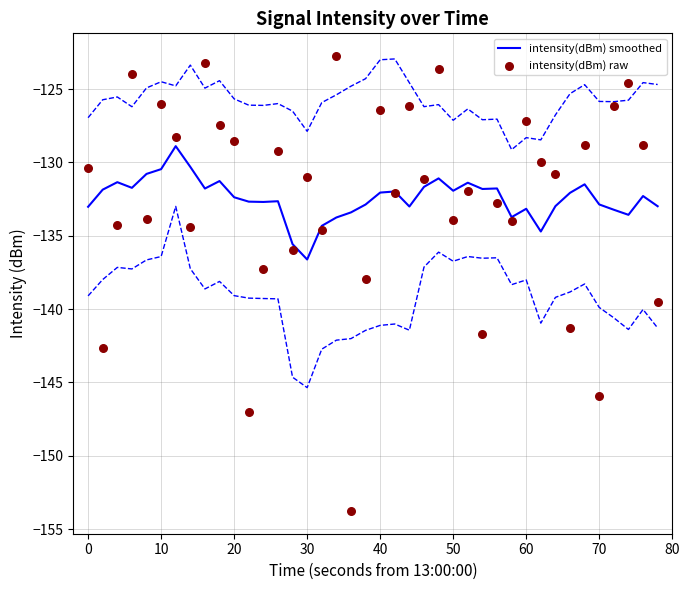

Which series reaches the minimum Y coordinate?

intensity(dBm) raw